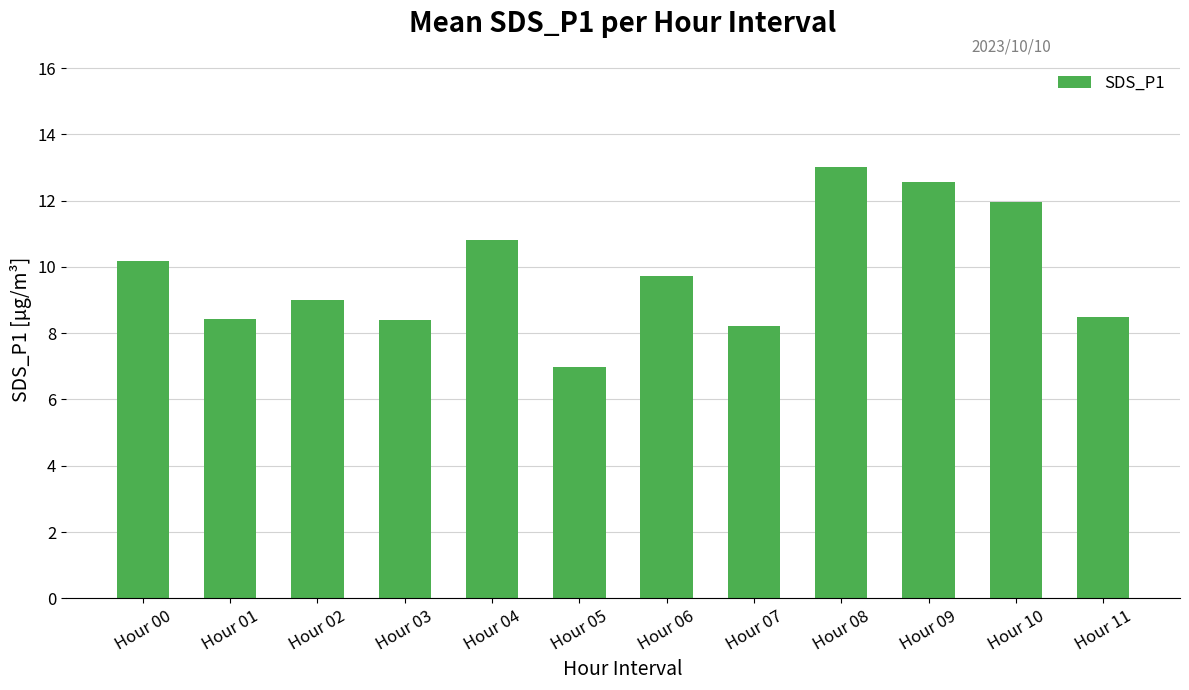

True or false: the data shows 13.0 at Hour 08.

True